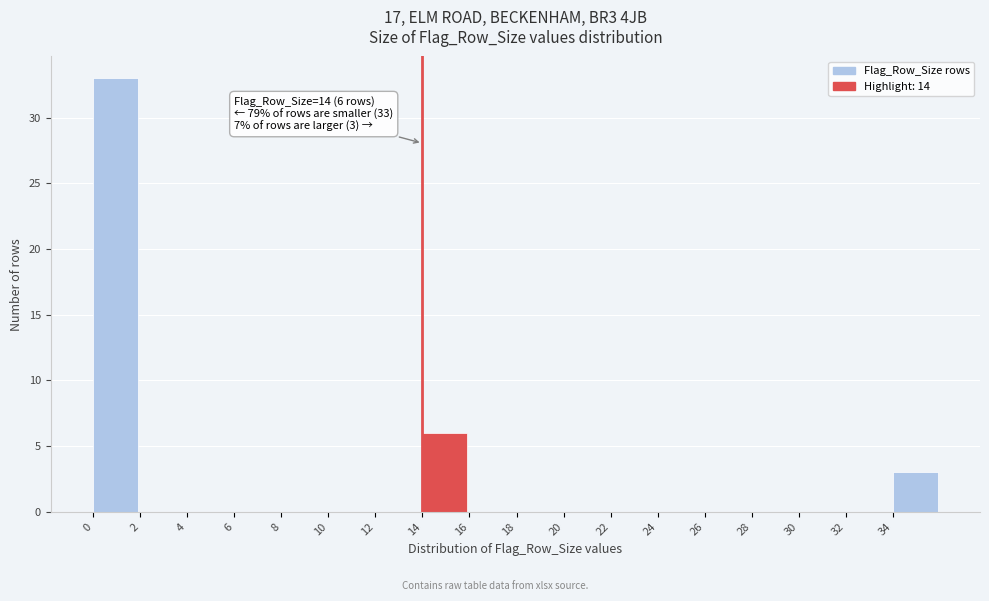

Over which range of the x-axis is the bar tallest?

0 to 2